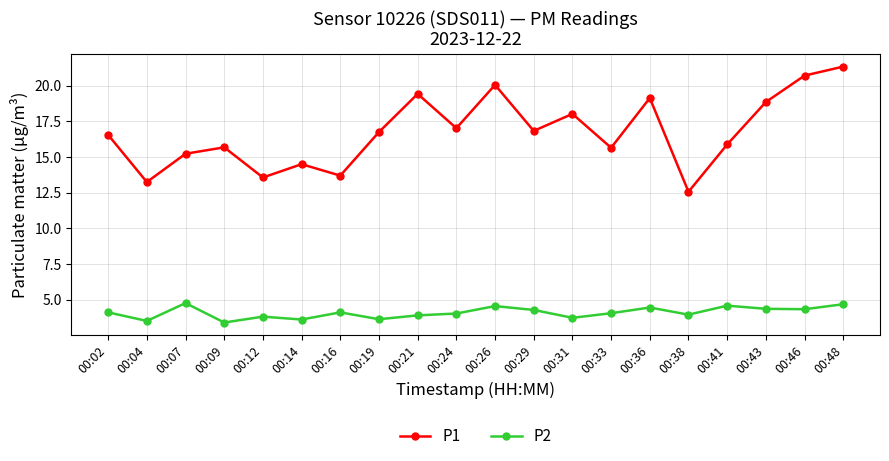

True or false: P1 has more than 2 points higher than both neighbors.

True